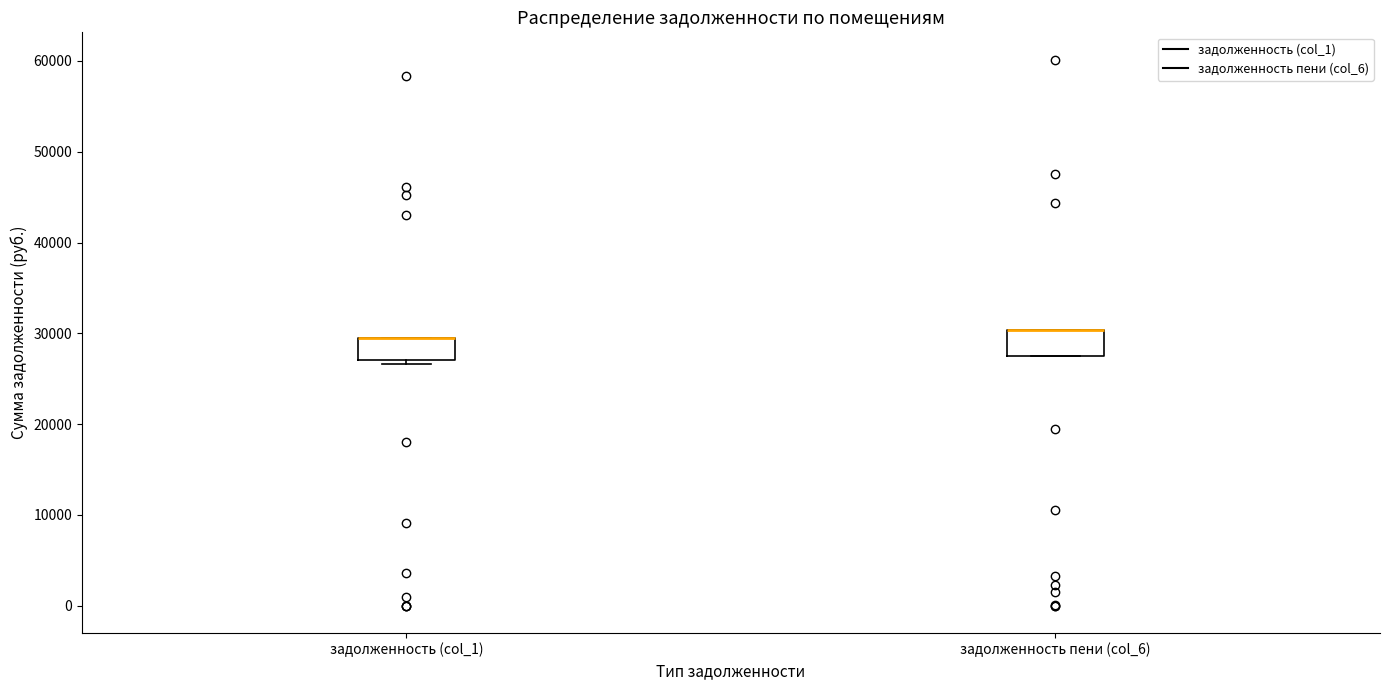

Reading left to right, read every box against the y-axis: the position of its median line, the range the box covers, and the ends of its whiskers. The values are not printed on the chart, so give them approximately, as read against the axis.

задолженность (col_1): median 29000 (drawn on the box's upper edge), box 27000 to 29000, whiskers 27000 (just below the box's lower edge) to 29000
задолженность пени (col_6): median 30000 (drawn on the box's upper edge), box 28000 to 30000, whiskers 28000 to 30000